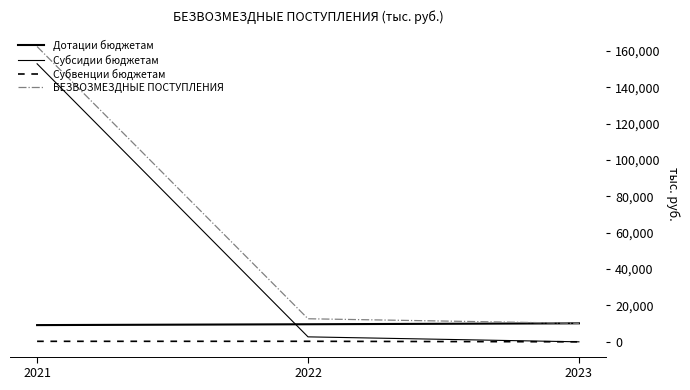

True or false: Субвенции бюджетам has a value of 6.1 at 2023.

False